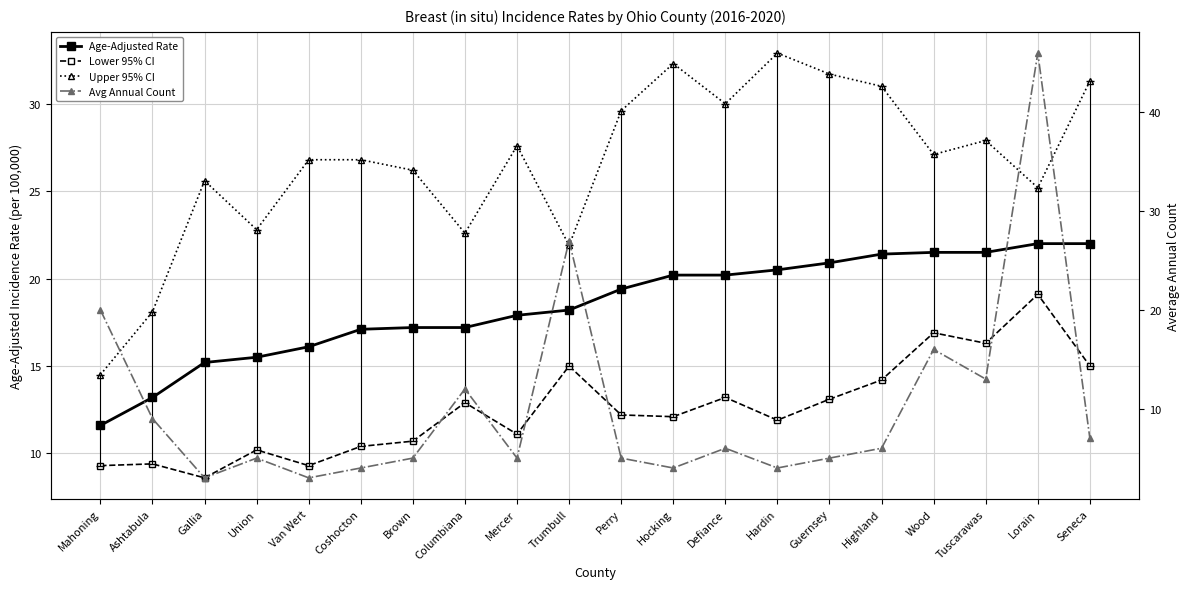

At which label does Age-Adjusted Rate first exceed 19?

Perry